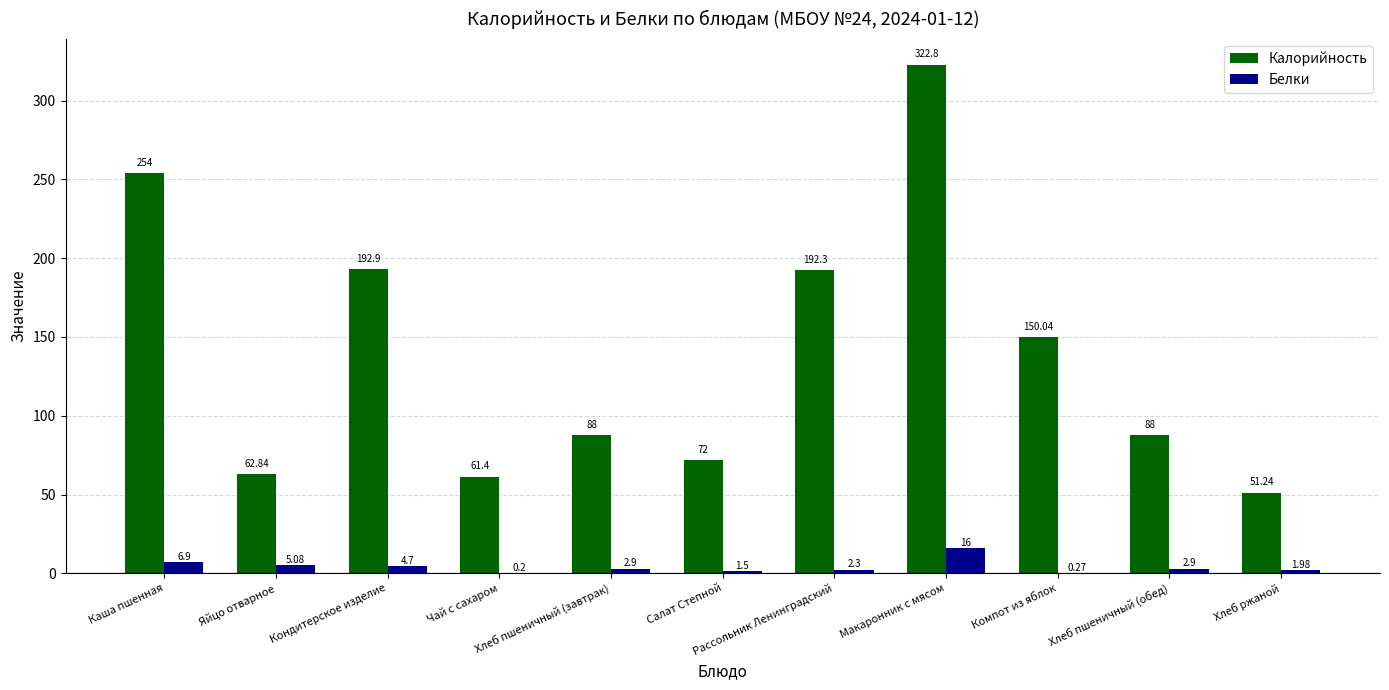

At which category is the sum across all series the highest?

Макаронник с мясом